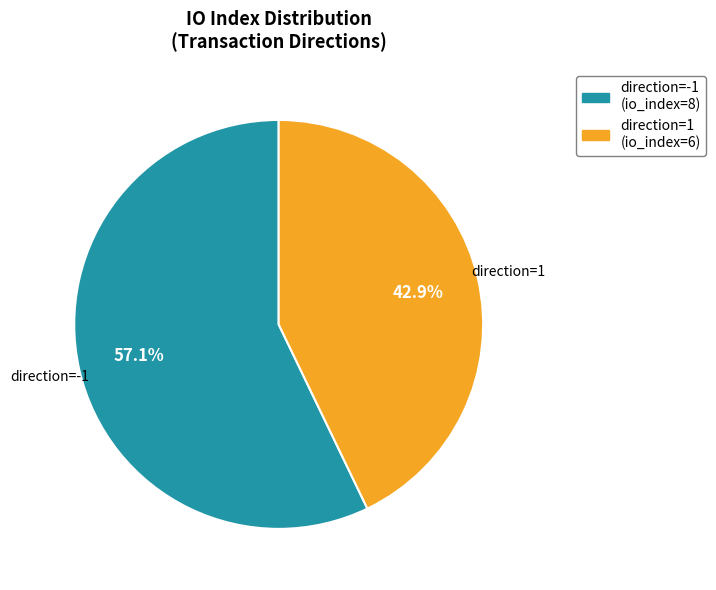

What percentage is the direction=1 (io_index=6) slice, to the nearest percent?

43%